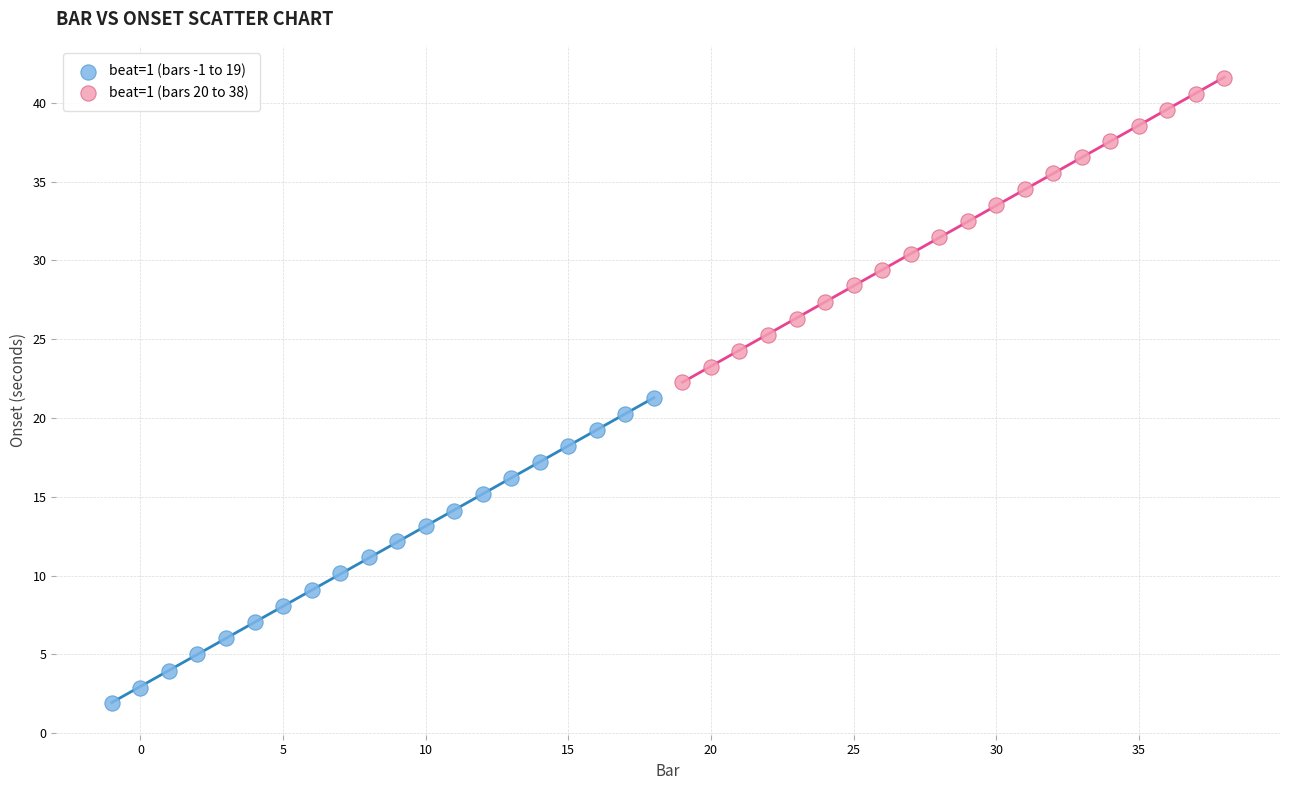

Which series reaches the maximum Y coordinate?

beat=1 (bars 20 to 38)